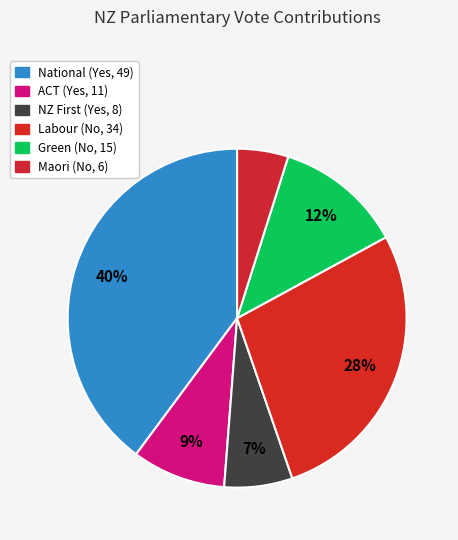

Rank the categories by value from lowest to highest.

Maori, NZ First, ACT, Green, Labour, National